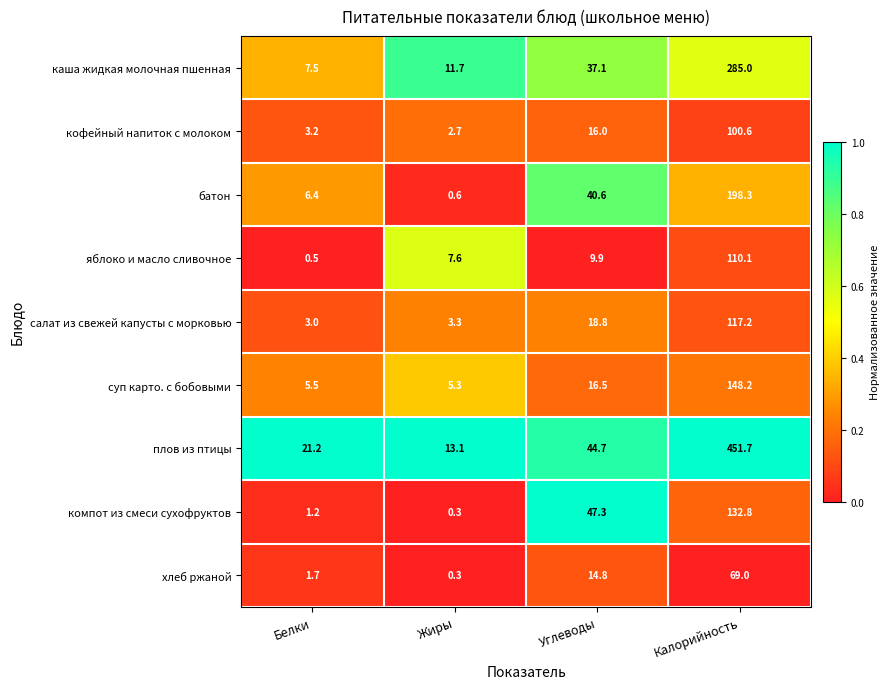

At which label does салат из свежей капусты с морковью first exceed 18?

Углеводы